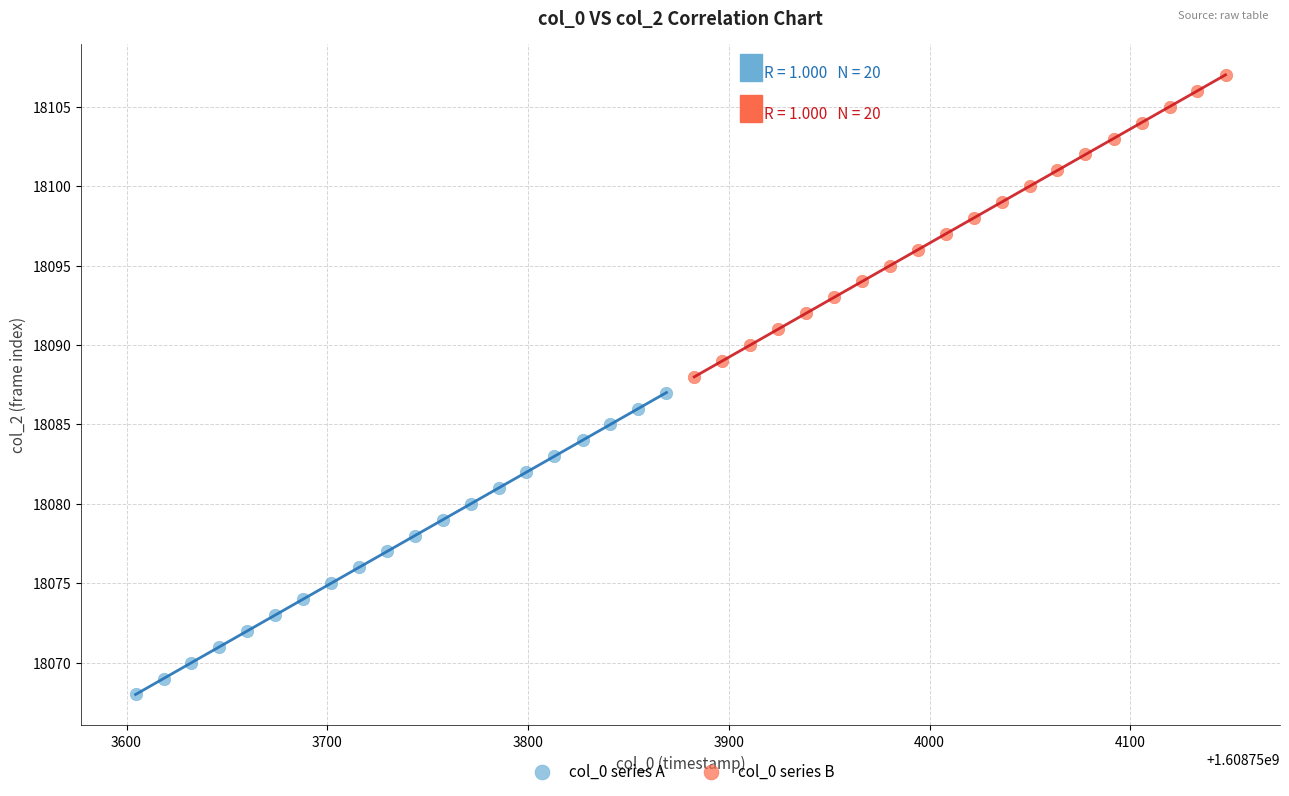

Which series contains the lowest Y value?

col_0 series A